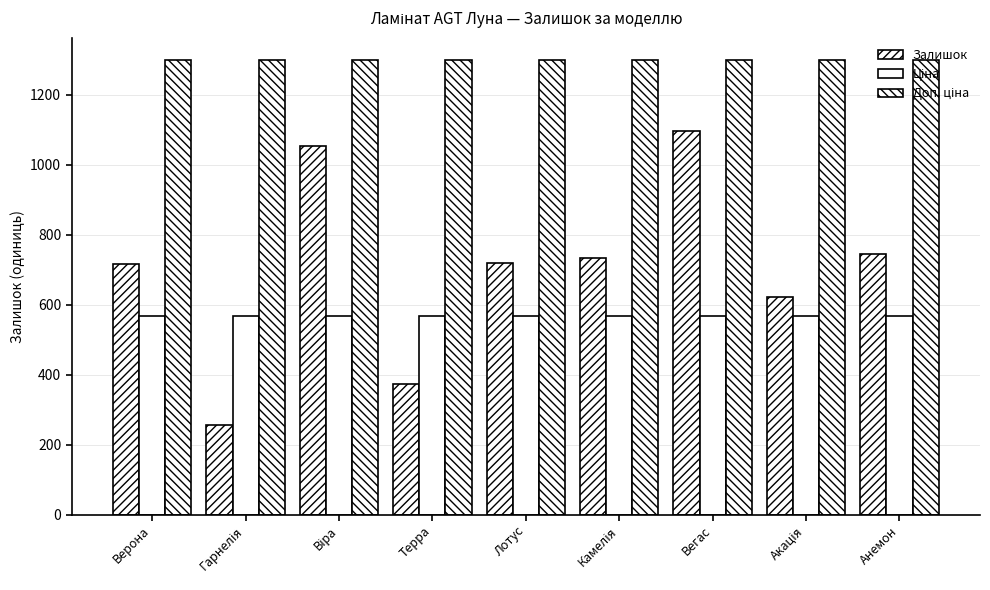

Which category has the highest value in the Доп. ціна series?

Верона